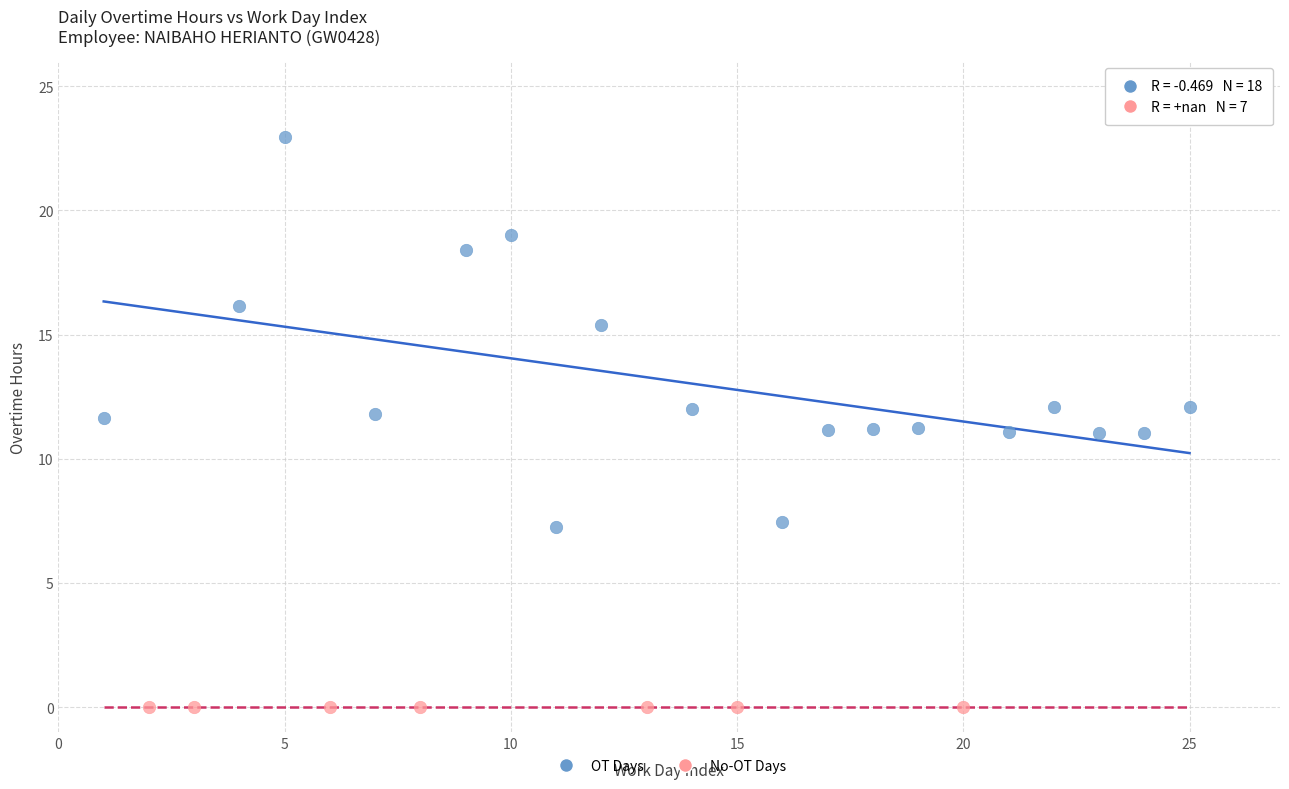

Which series contains the lowest Y value?

No-OT Days